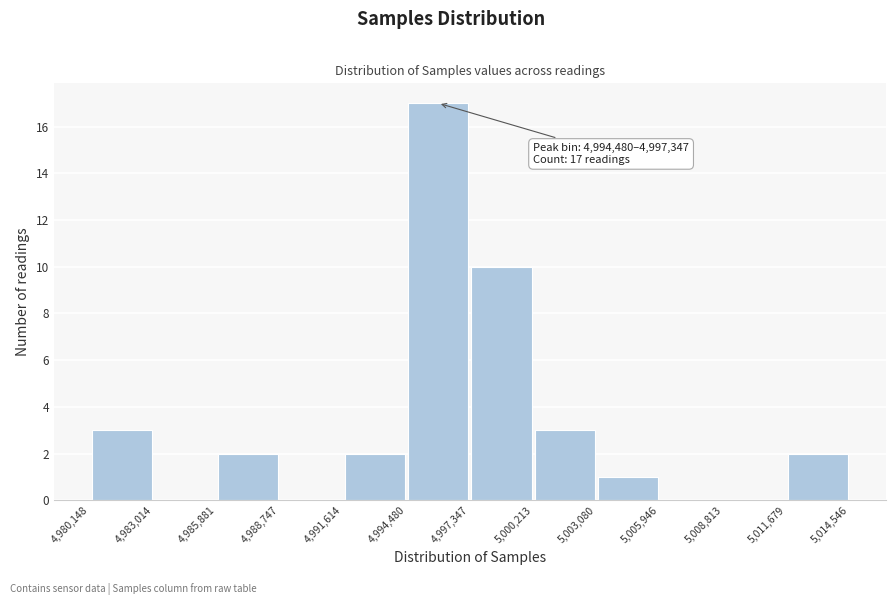

Over which range of the x-axis is the bar tallest?

4,994,480 to 4,997,347